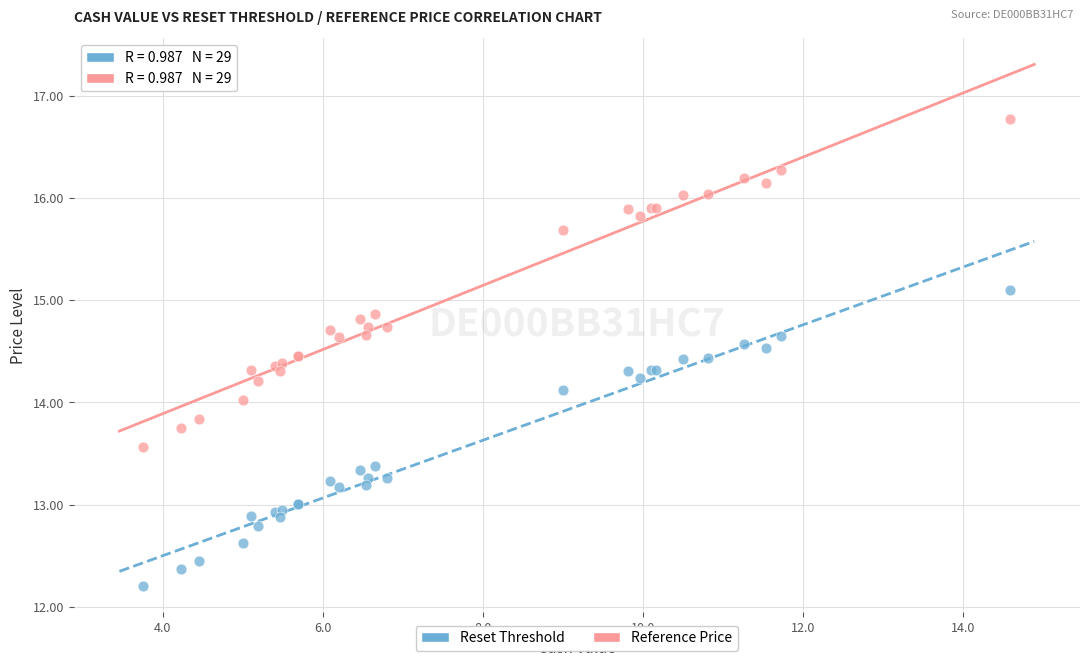

Which series has the widest spread of Y values?

Reference Price